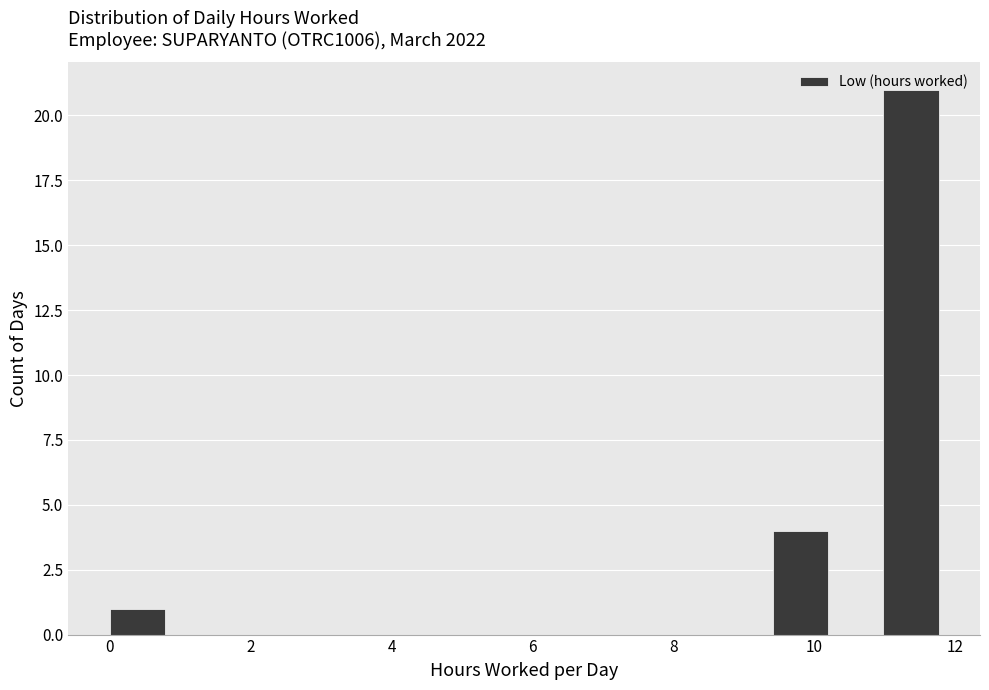

Read against the x-axis, roughly where is the centre of the tallest bar?

11.4